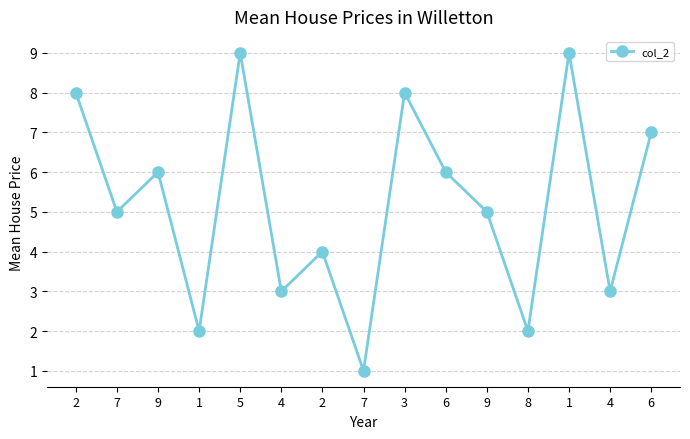

Reading left to right, what are all the values shown in this chart?

8	5	6	2	9	3	4	1	8	6	5	2	9	3	7